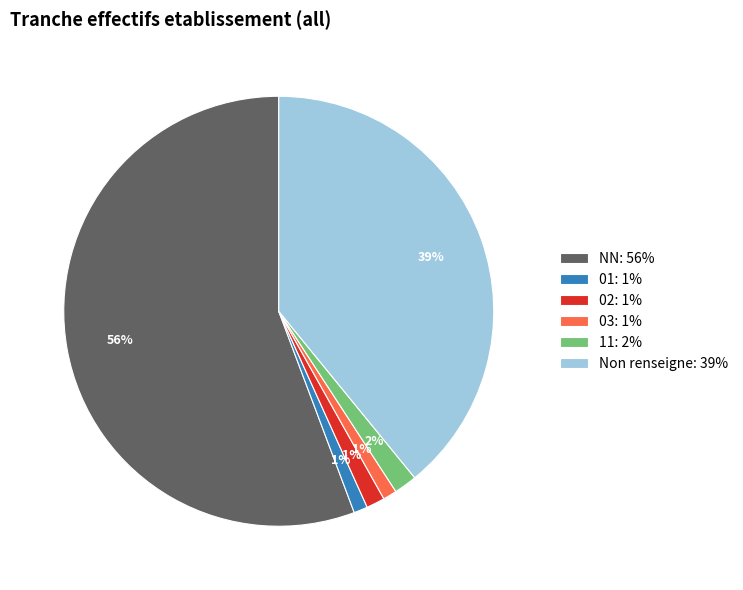

Between Non renseigne: 39% and NN: 56%, which is larger?

NN: 56%